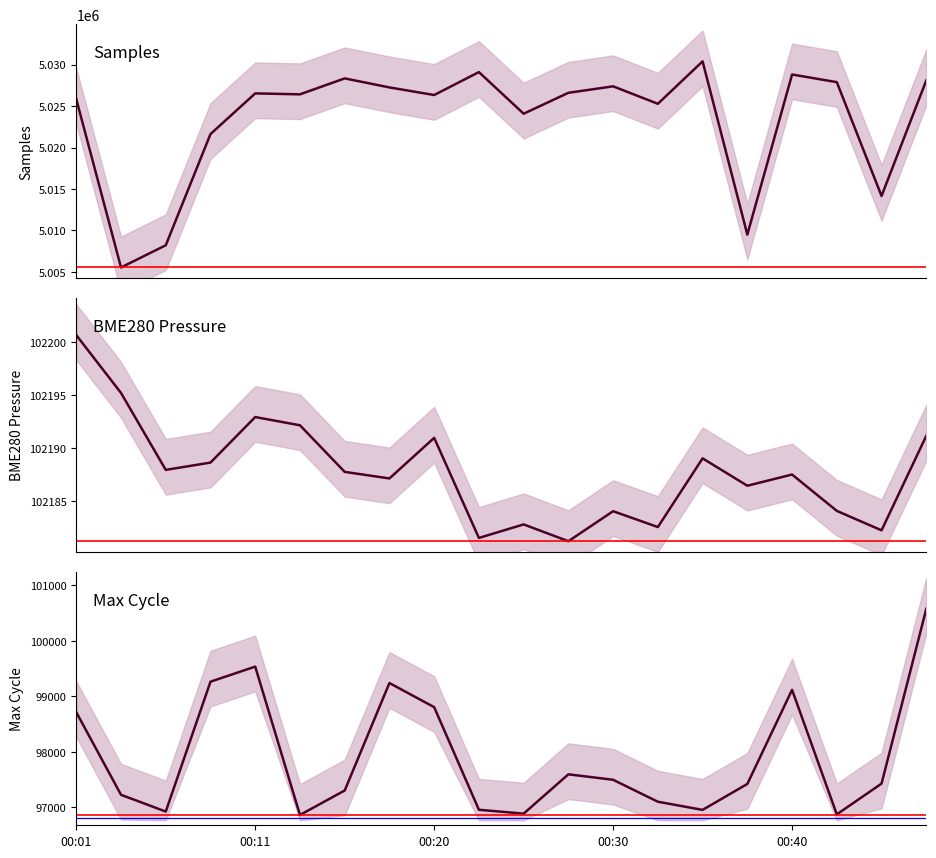

True or false: Max_cycle and Samples intersect in this chart.

False